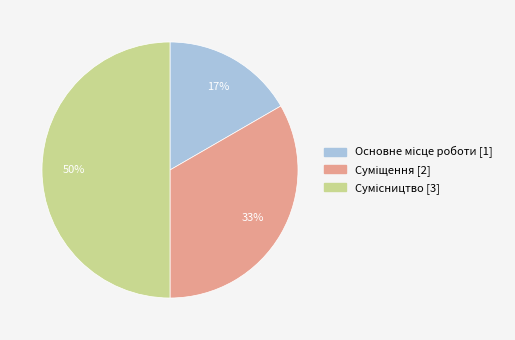

To the nearest percent, what is the average slice percentage?

33%